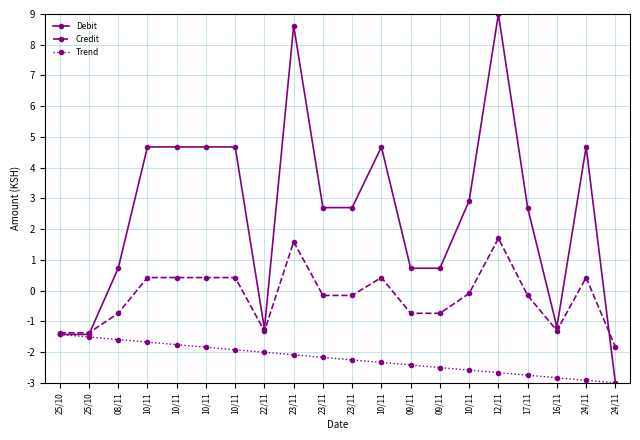

What is the lowest value of the Trend series?

-3.0